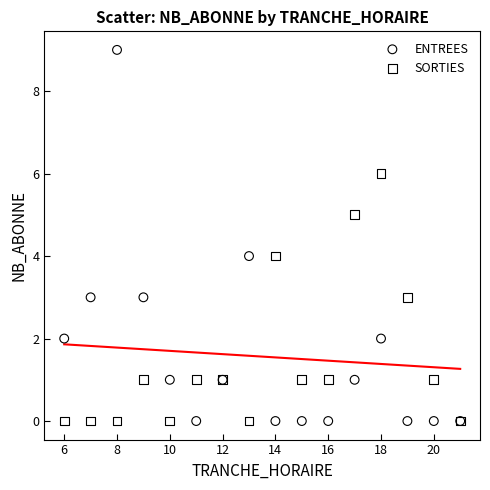

Which series contains the highest Y value?

ENTREES